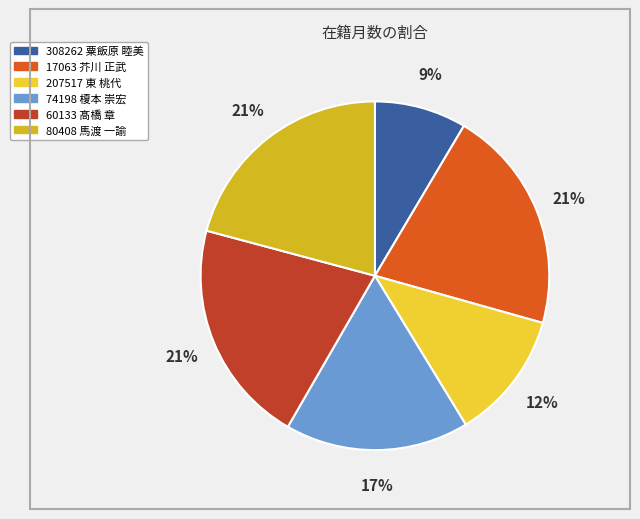

Does 60133 髙橋 章 account for over 50% of the chart?

No